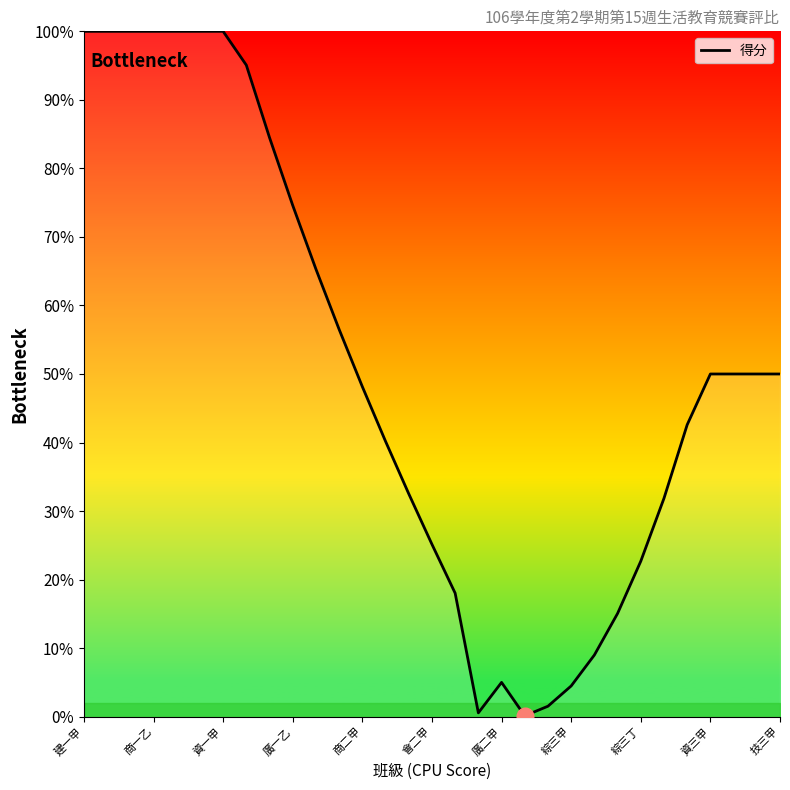

What is the difference between the maximum and minimum values?

99.9